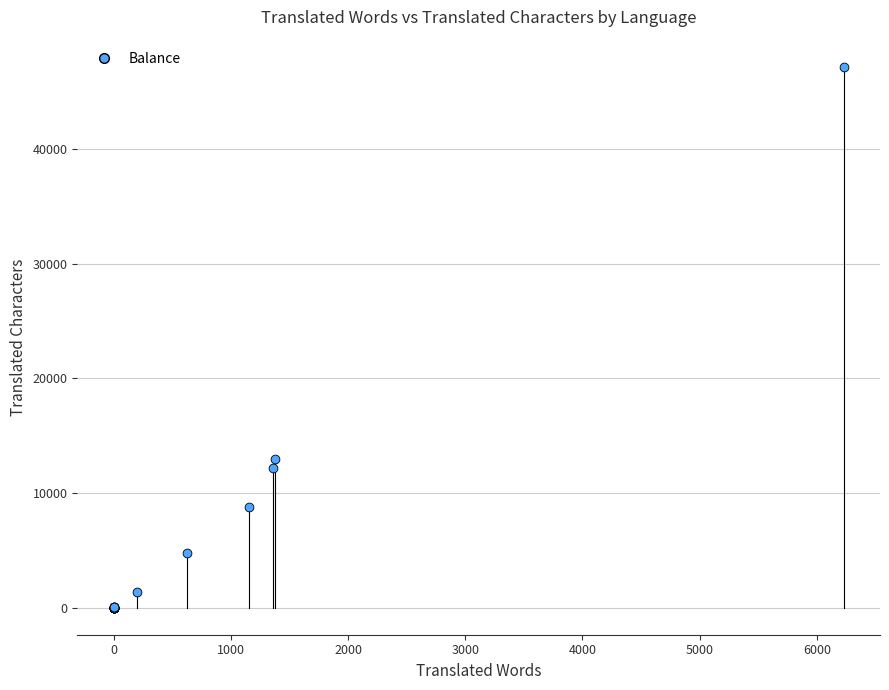

What Y value in the scatter plot is closest to 23595?

13004